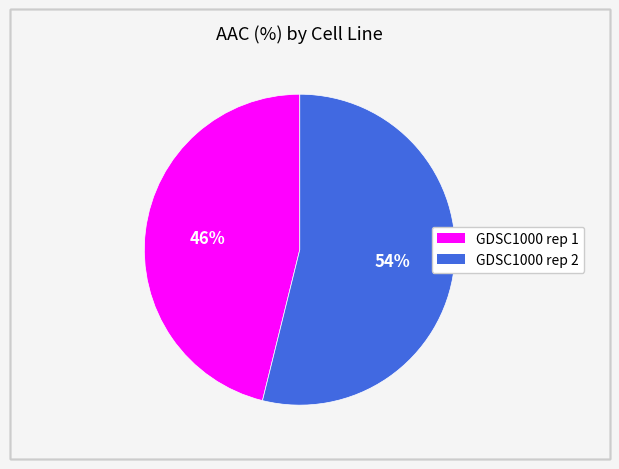

How many segments does this pie chart have?

2